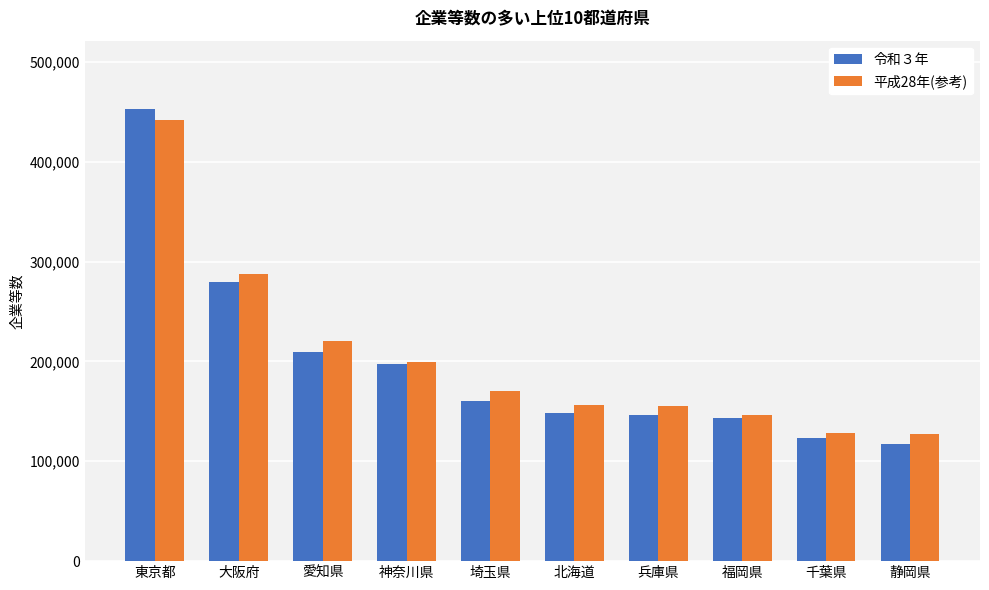

True or false: 令和３年 has a value of 209483 at 愛知県.

True